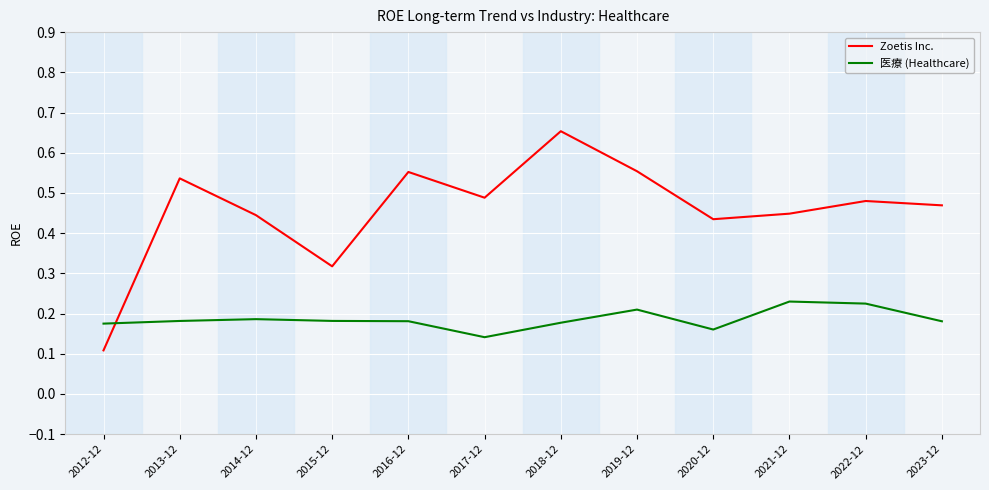

At which category is the sum across all series the highest?

2018-12